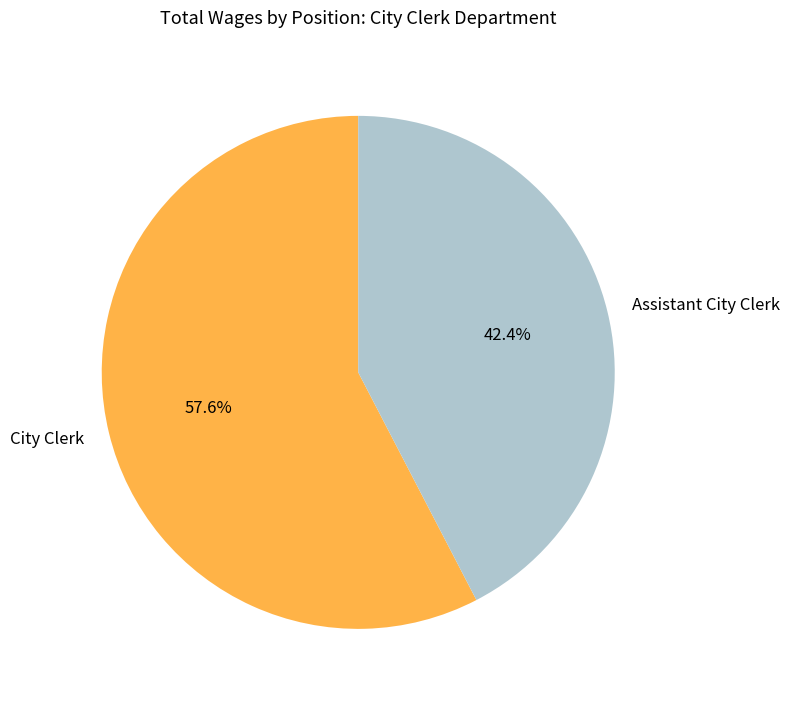

To the nearest percent, what is the combined percentage of City Clerk and Assistant City Clerk?

100%